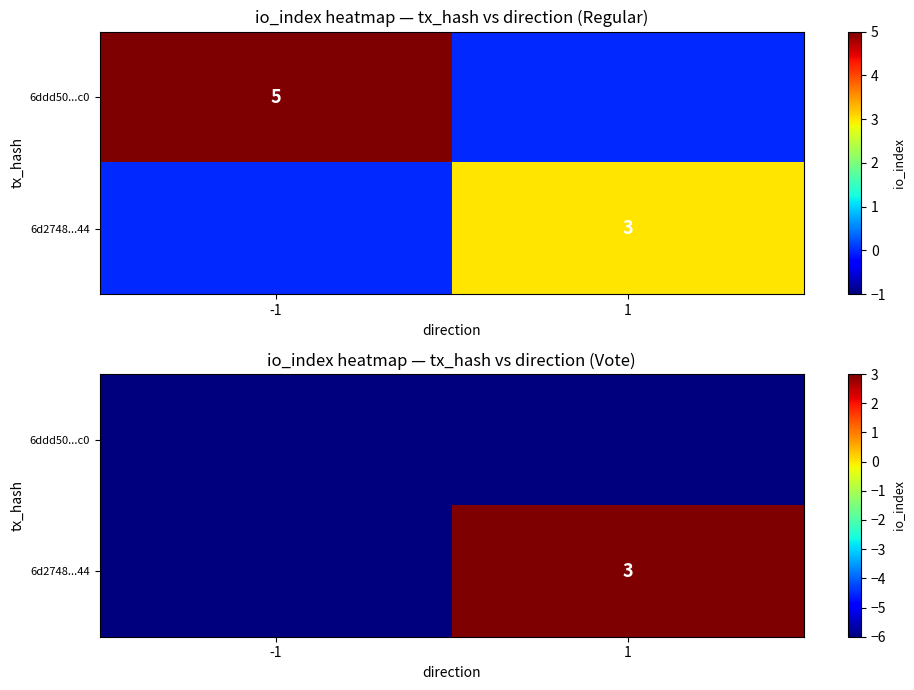

How many negative values does the 6d2748...44 series have?

1